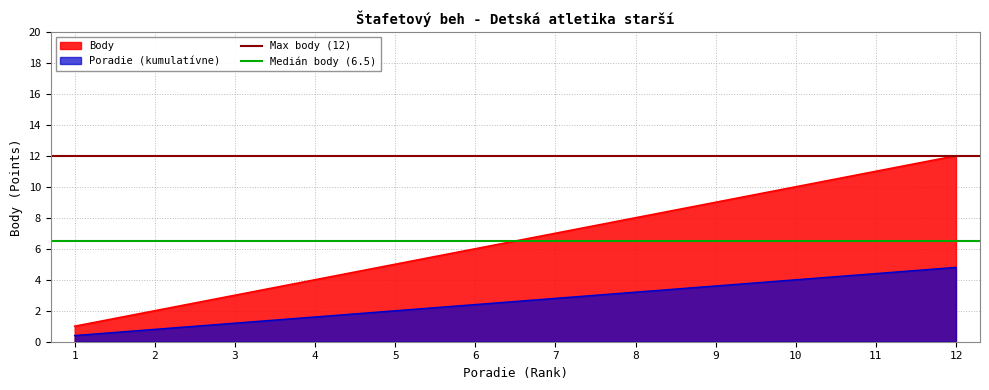

The value of Medián body (6.5) at 1 is 6.5. True or false?

True